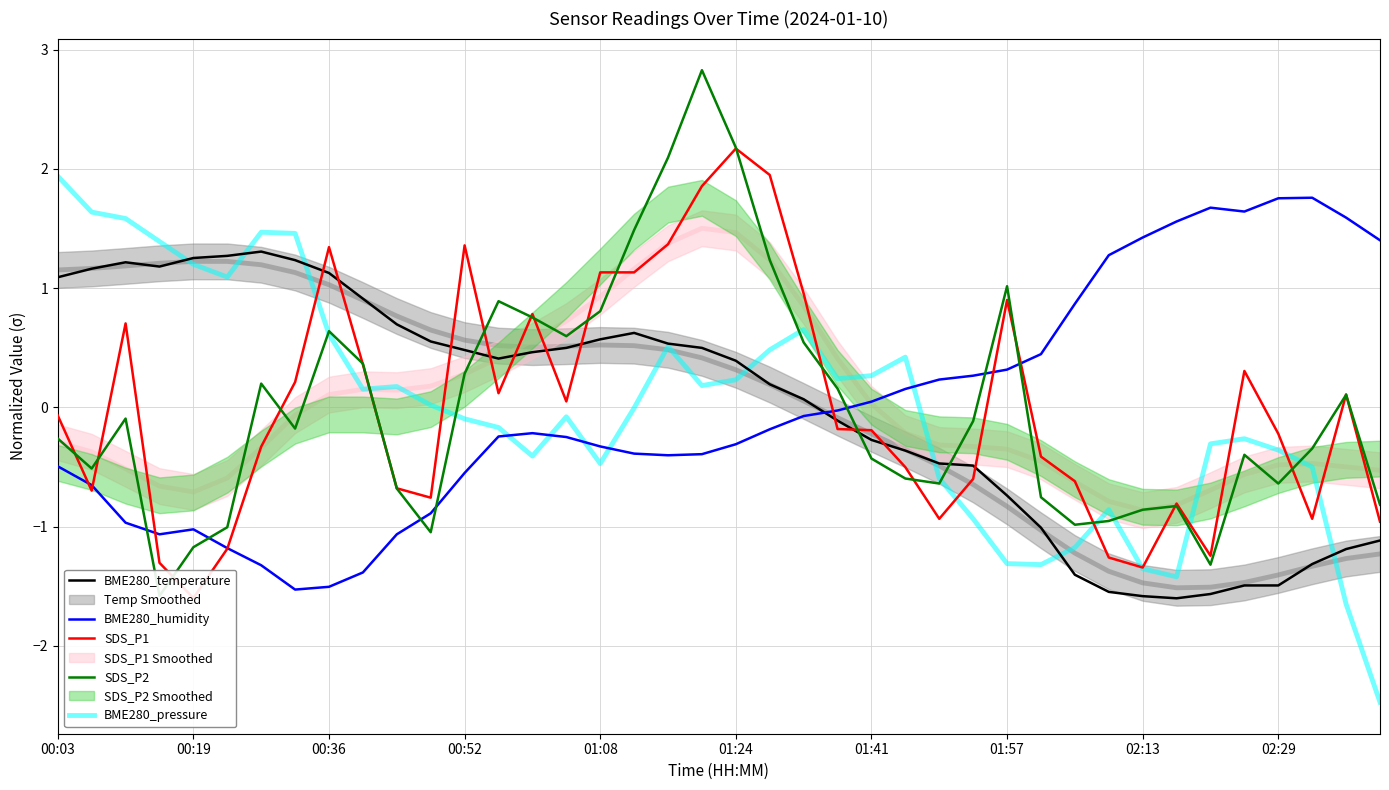

After their last crossing, which series has the higher values: BME280_temperature or BME280_humidity?

BME280_humidity